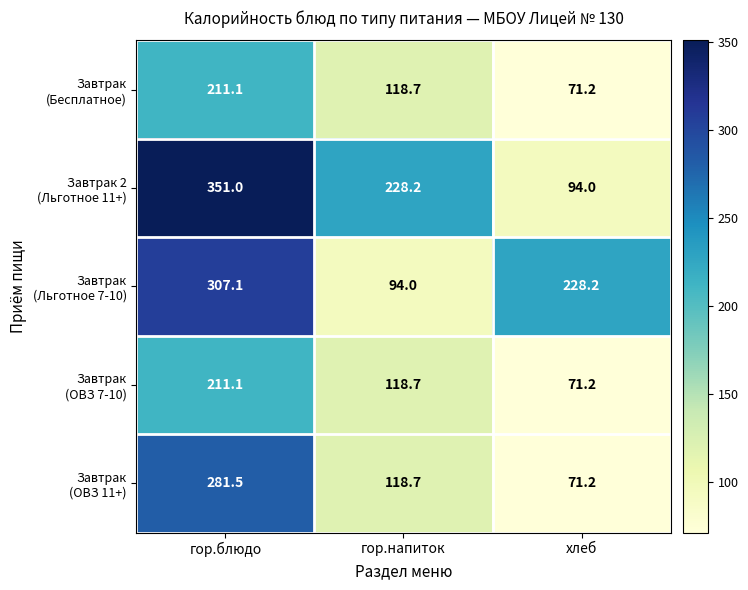

What is the total value across all series at гор.блюдо?

1361.8